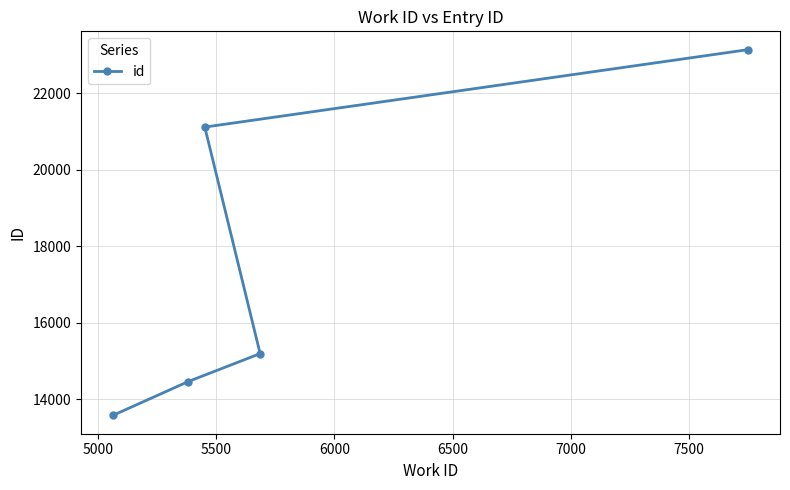

What is the minimum value shown in the chart?

13583